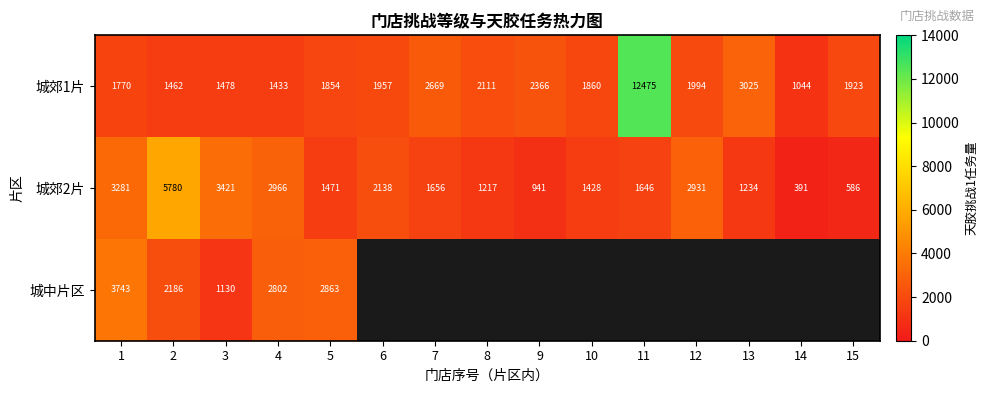

What is the sum of all 城郊1片 values?

39421